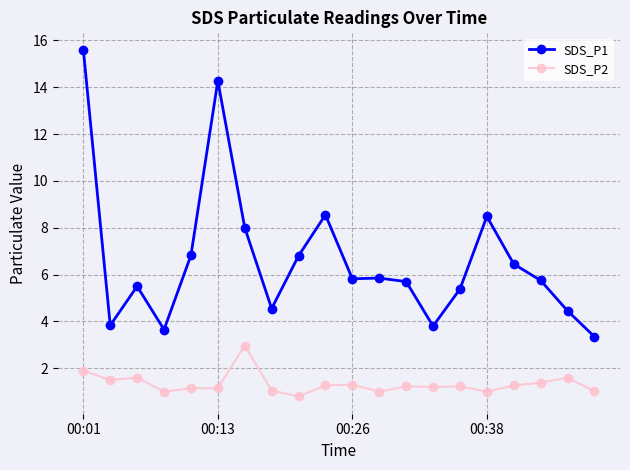

In SDS_P1, how many points are higher than both neighbors (excluding endpoints)?

5